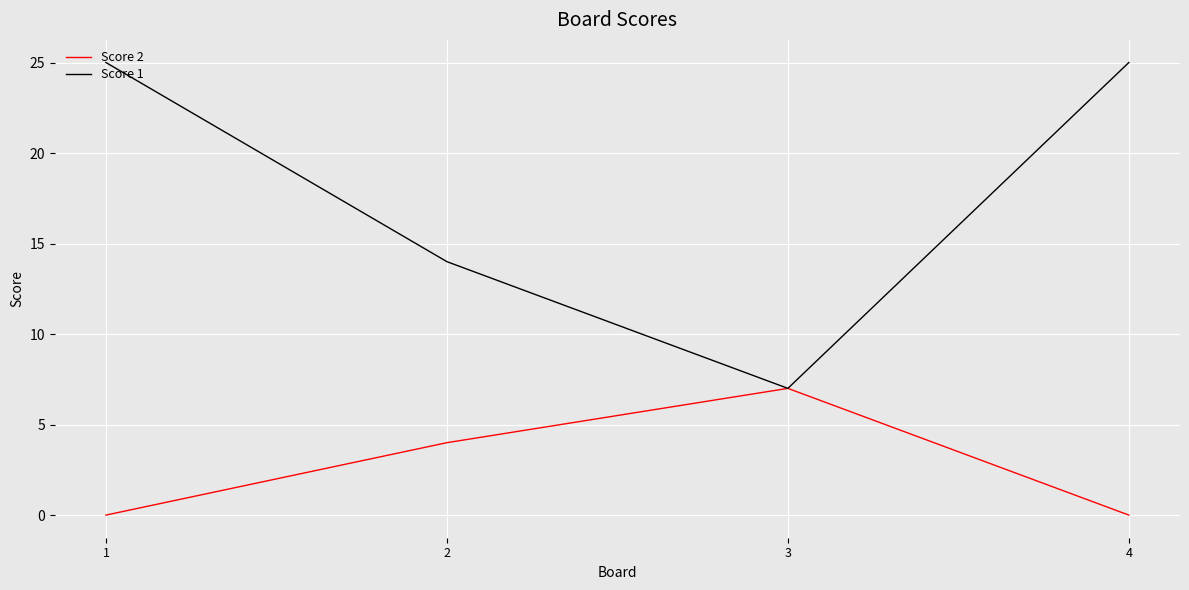

The value of Score 1 at 2 is 21. True or false?

False